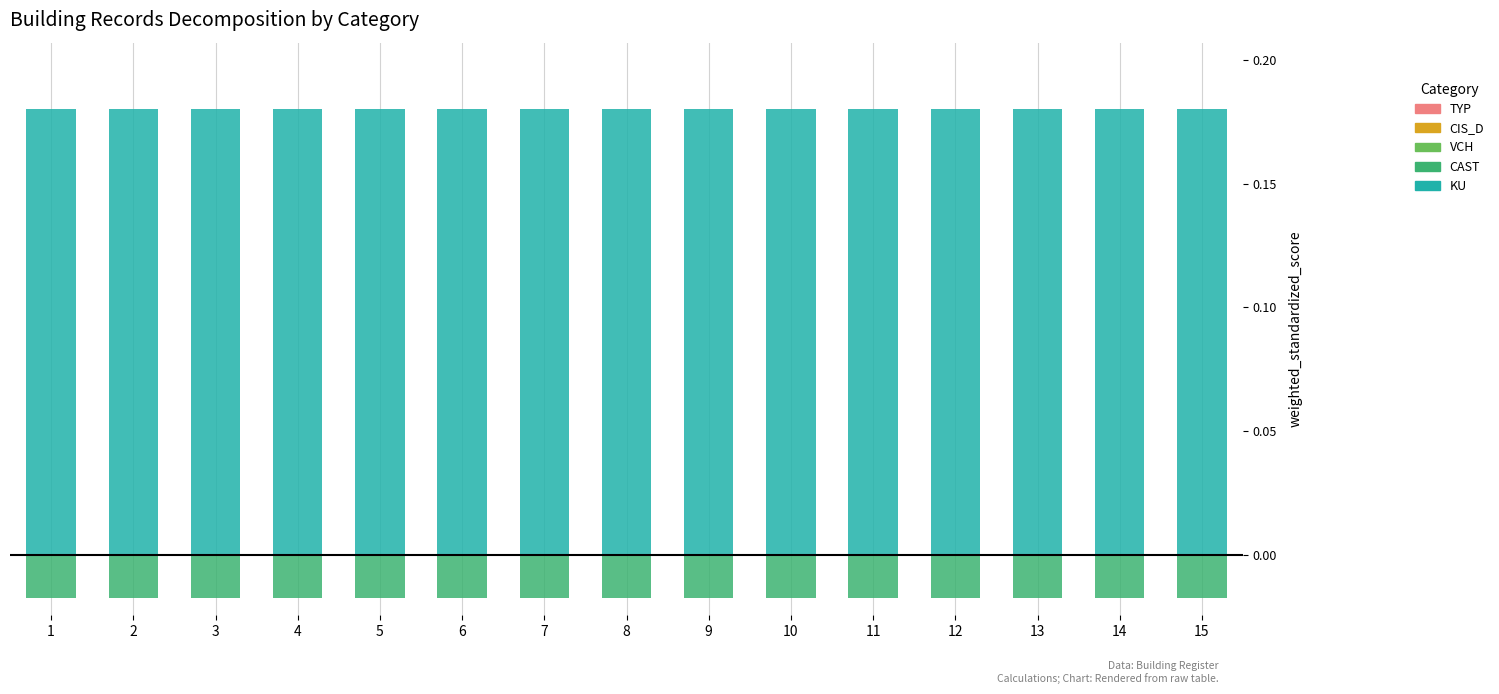

Which series has the largest total across all categories?

KU